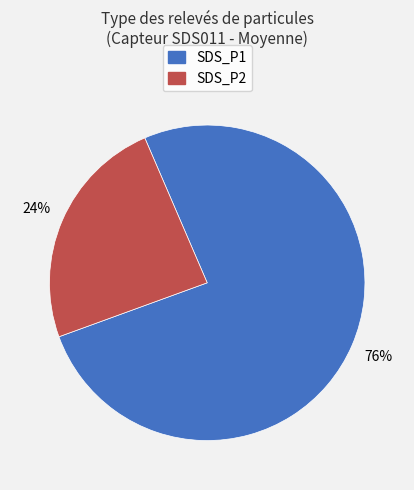

How many slices are in this pie chart?

2